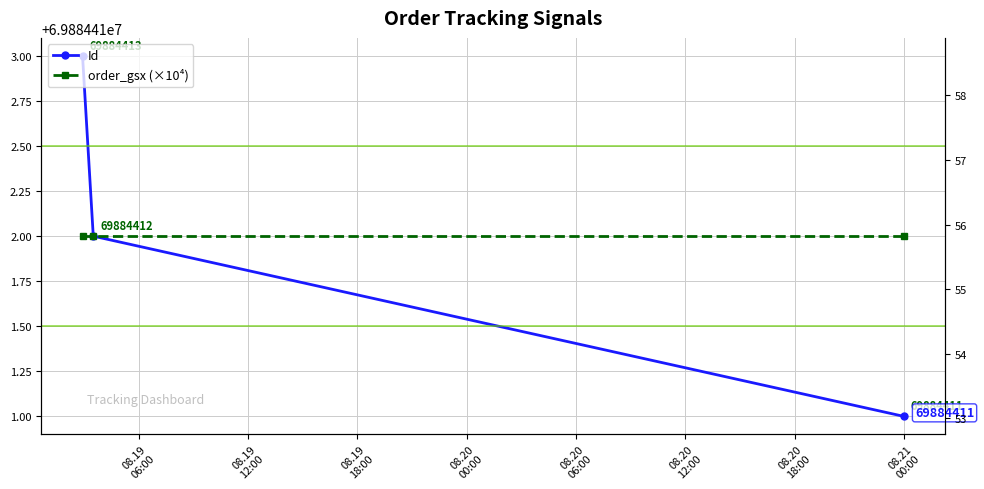

How many lines are shown in the chart?

2